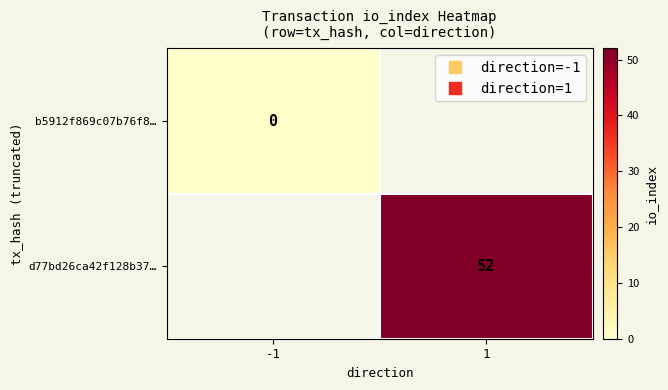

Is the value of b5912f869c07b76f8… at 1 greater than the value of d77bd26ca42f128b37… at 1?

No